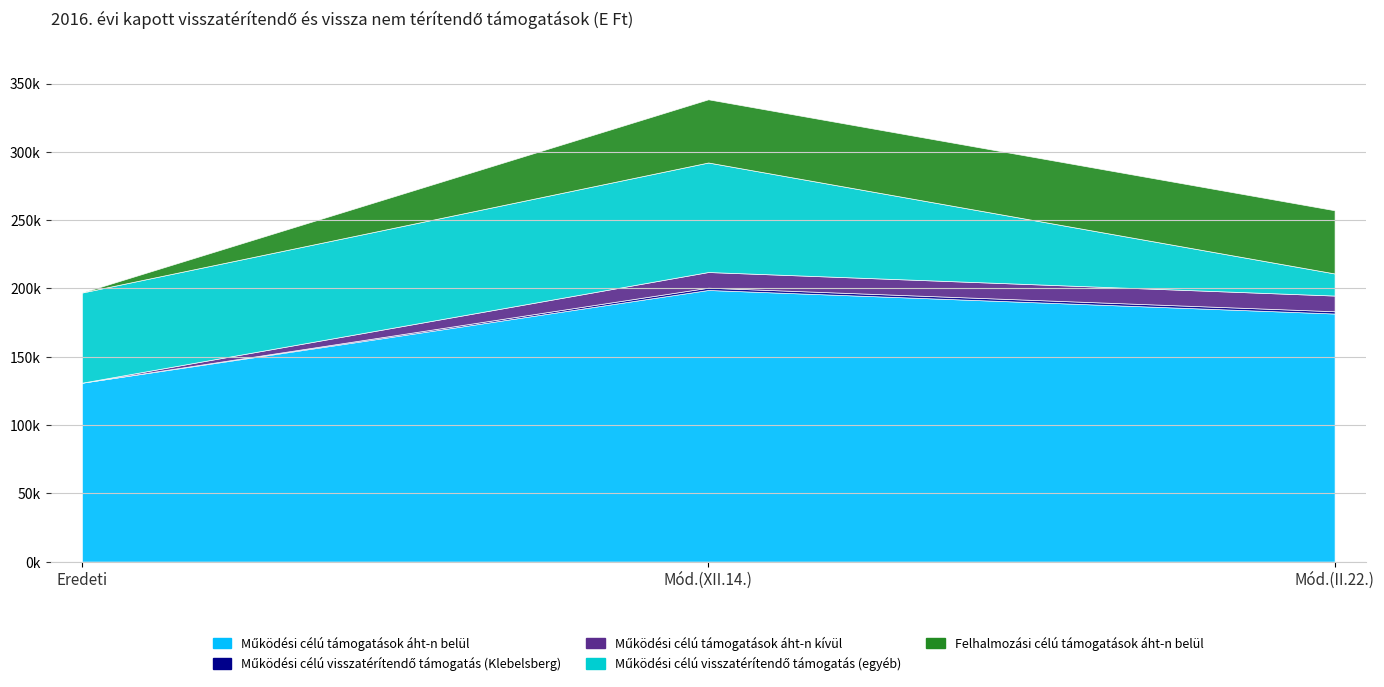

How many Működési célú visszatérítendő támogatás (Klebelsberg) values are between 0 and 1645?

3